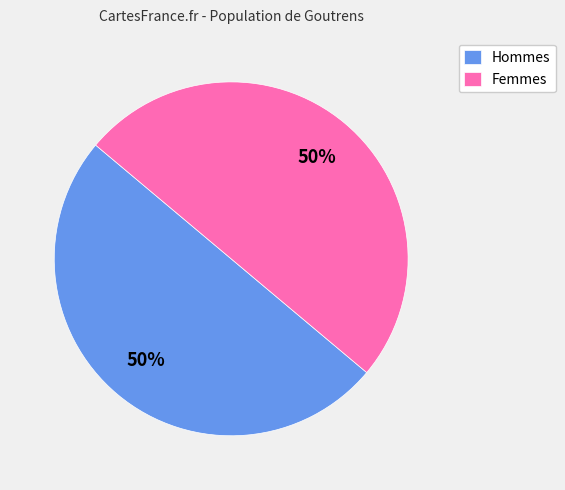

How many segments does this pie chart have?

2